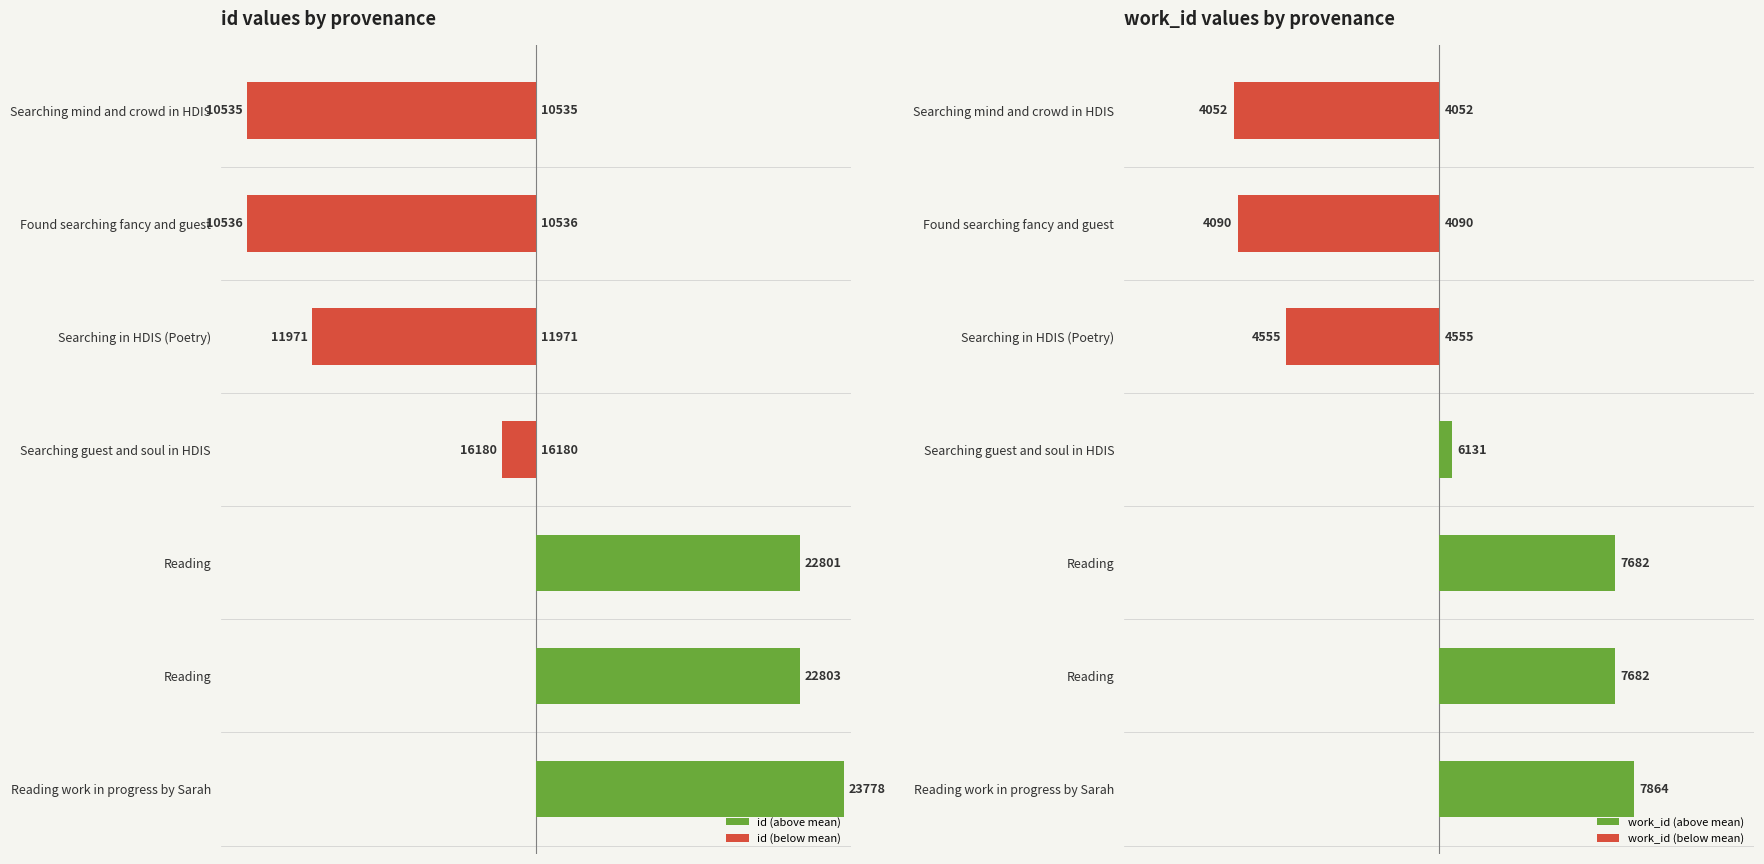

How many categories are shown in the chart?

7